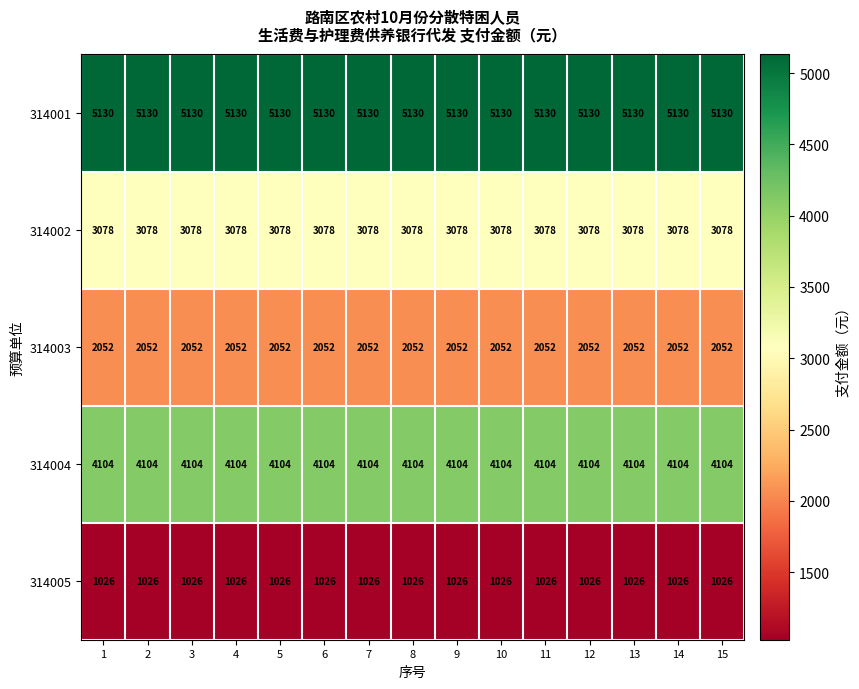

What is the minimum value shown in the chart?

1026